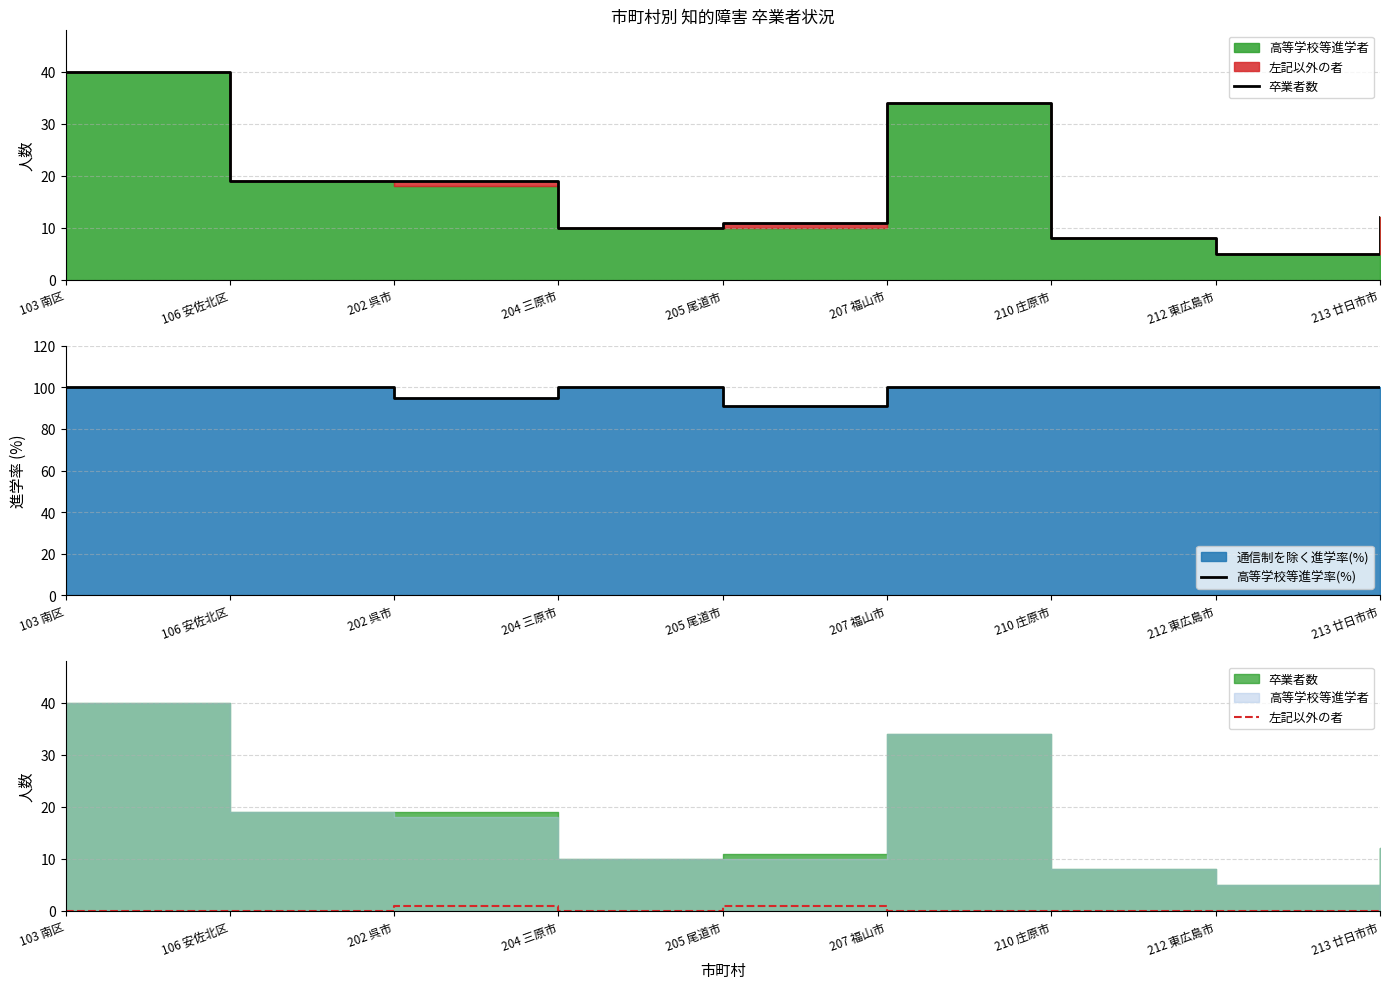

How many data points in 卒業者数 are above 12?

4